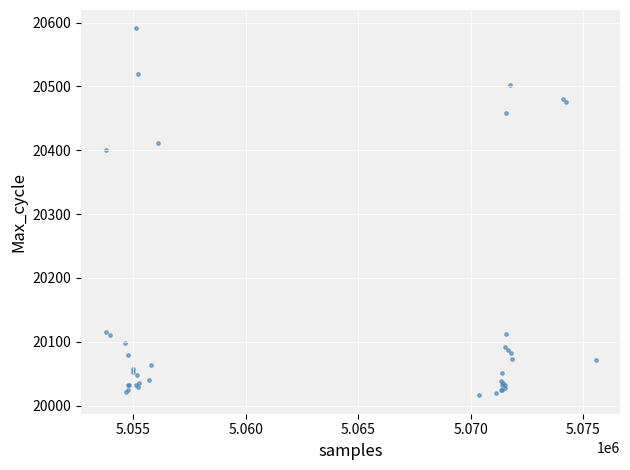

What Y value in the scatter plot is closest to 20303?

20401